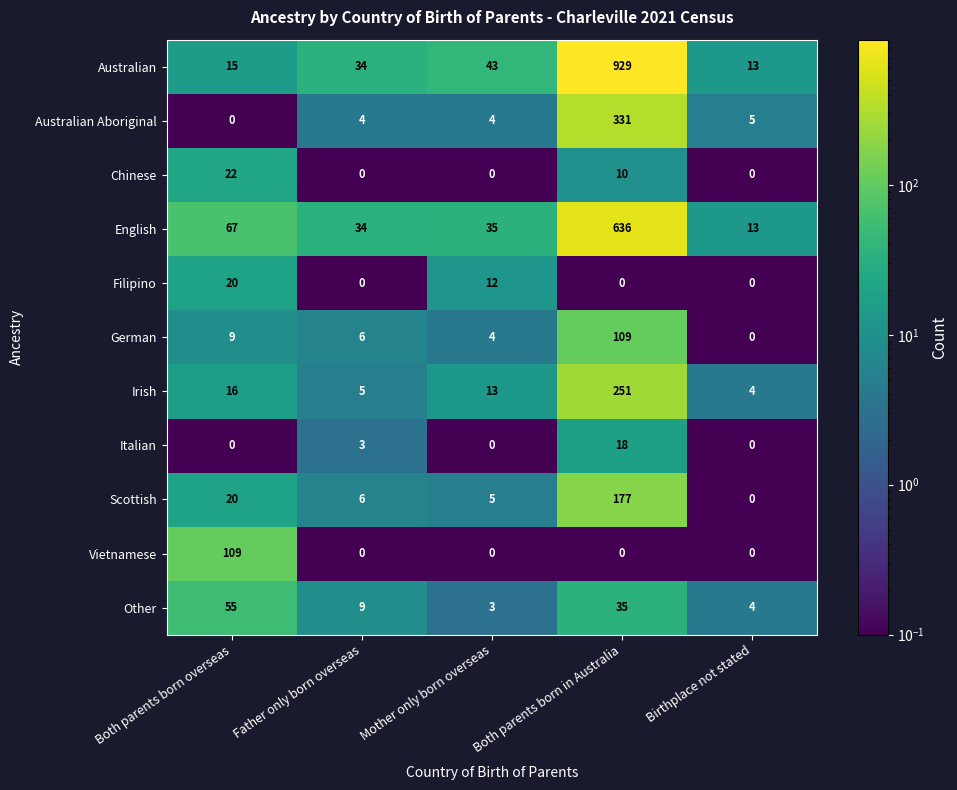

What is the maximum value for Filipino?

20